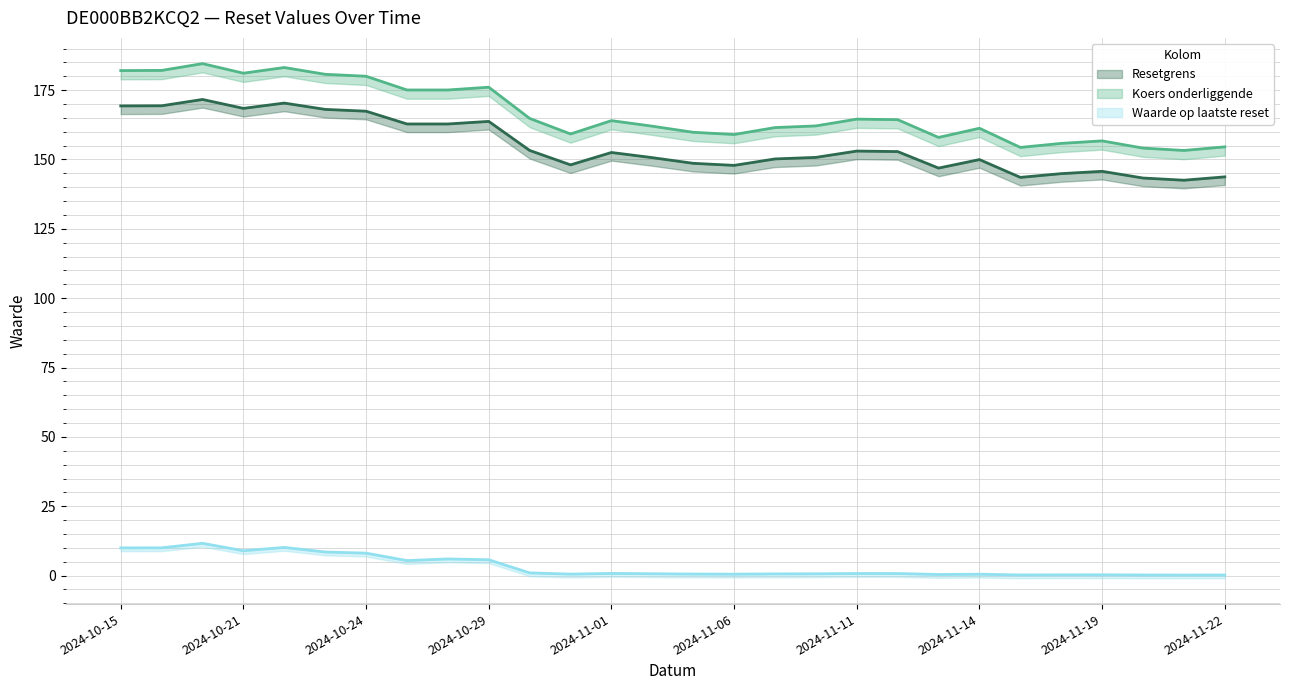

The Resetgrens series shows 262.7 at 2024-10-24. True or false?

False